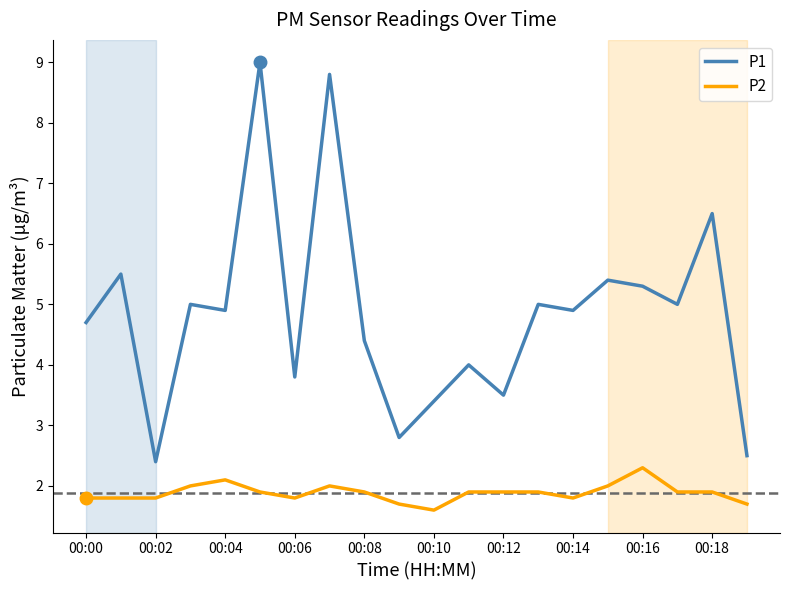

In P1, how many points are higher than both neighbors (excluding endpoints)?

8